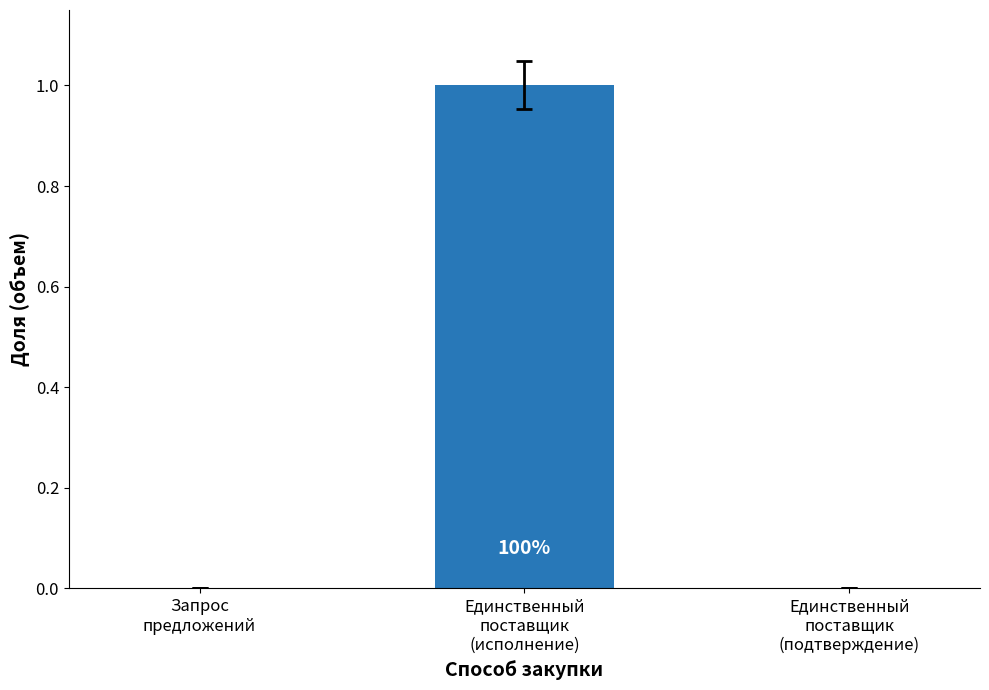

The chart shows a value of 0.0 at Запрос
предложений. True or false?

True